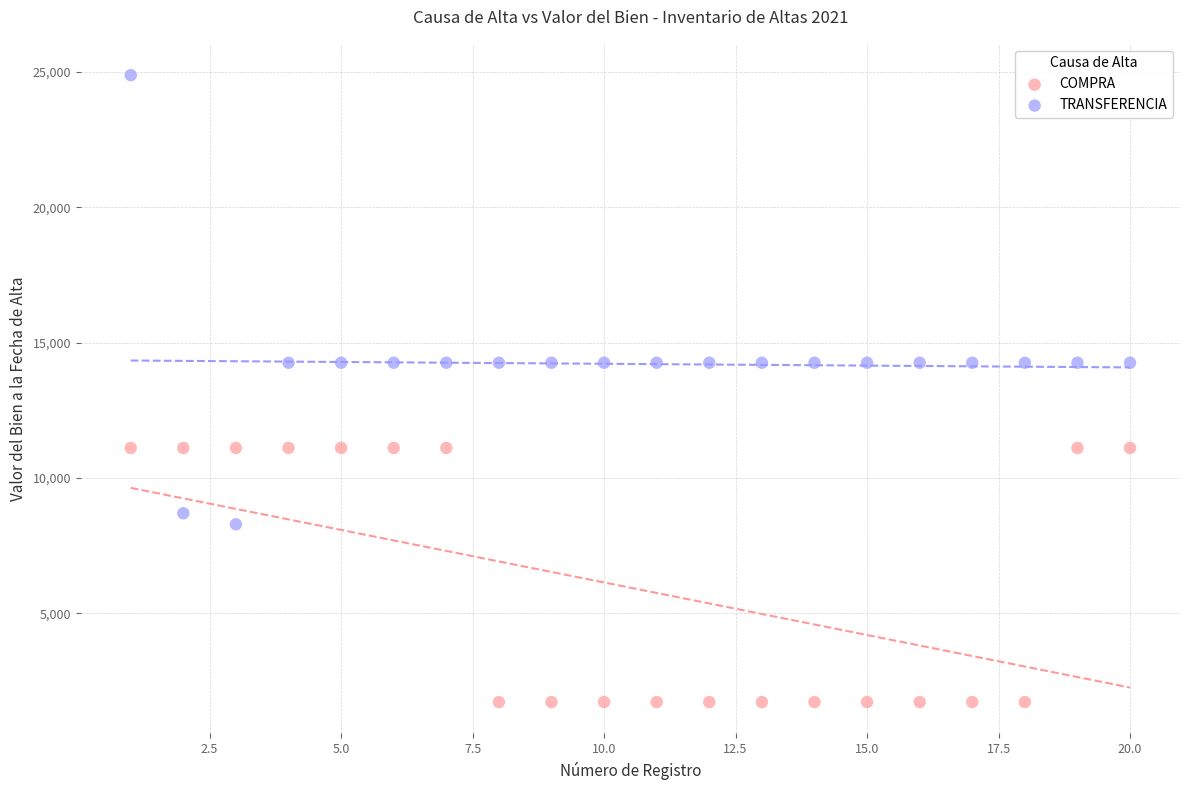

Which series contains the highest Y value?

TRANSFERENCIA